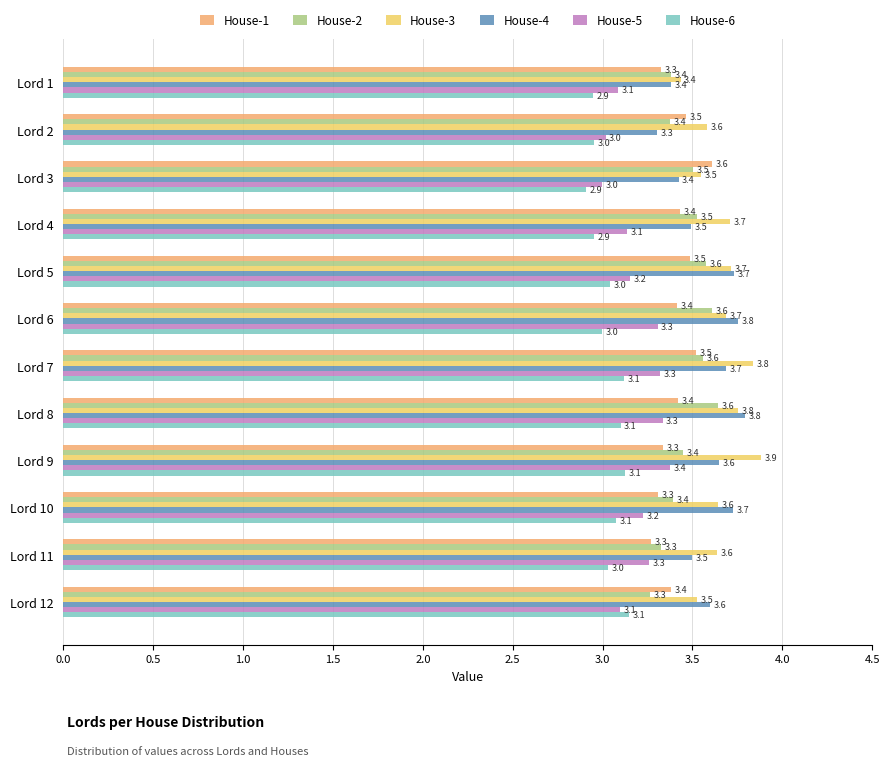

True or false: House-2 has a value of 3.6 at Lord 7.

True